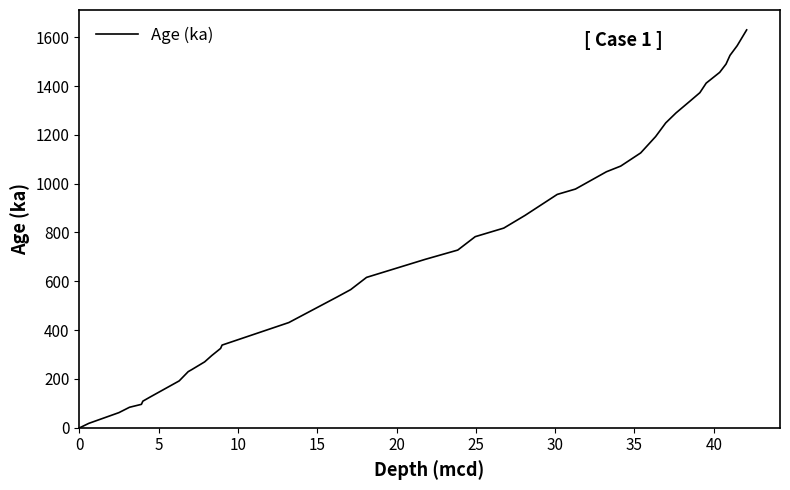

Count the number of data series in this chart.

1